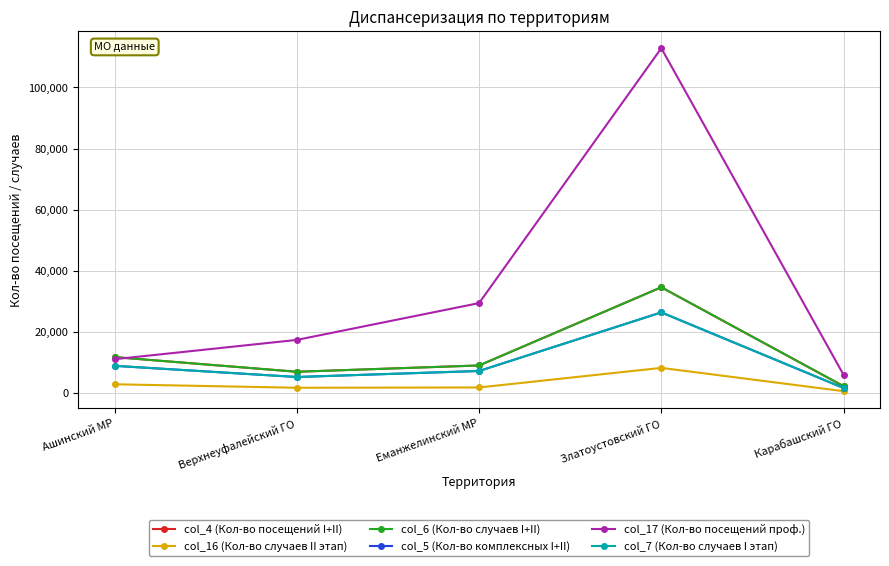

What is the sum of the col_4 (Кол-во посещений I+II) values at Еманжелинский МР and Верхнеуфалейский ГО?

15959